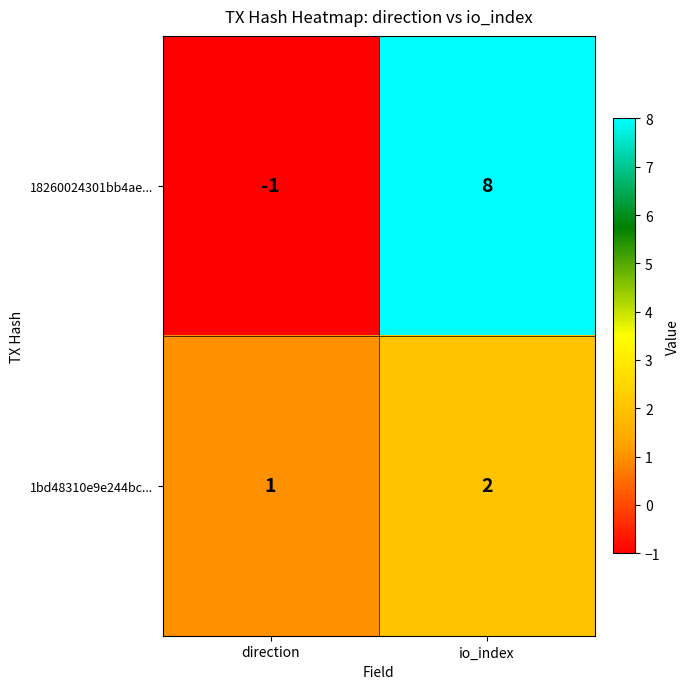

Reading left to right, extract all data points from this chart.

18260024301bb4ae...: direction=-1	io_index=8
1bd48310e9e244bc...: direction=1	io_index=2